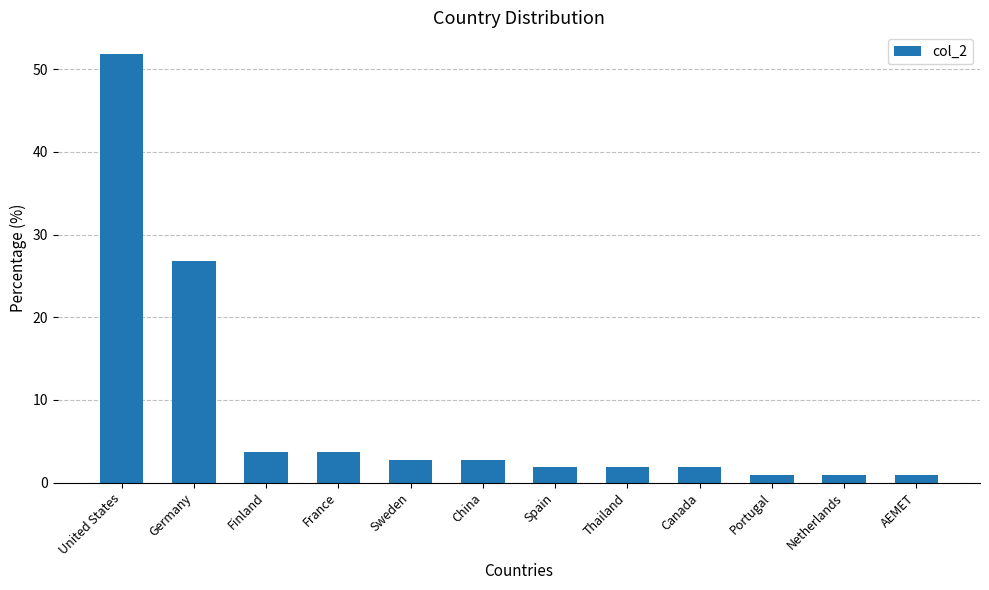

Where is the data nearest to the value 26?

Germany